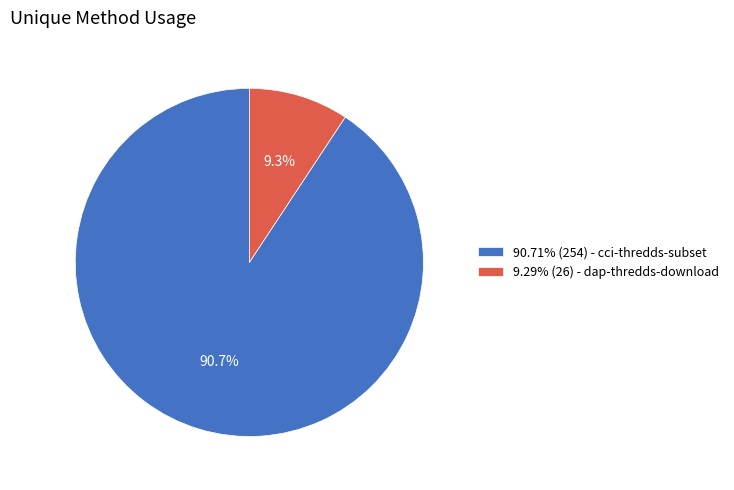

What percentage do 9.29% (26) - dap-thredds-download and 90.71% (254) - cci-thredds-subset together represent?

100.0%